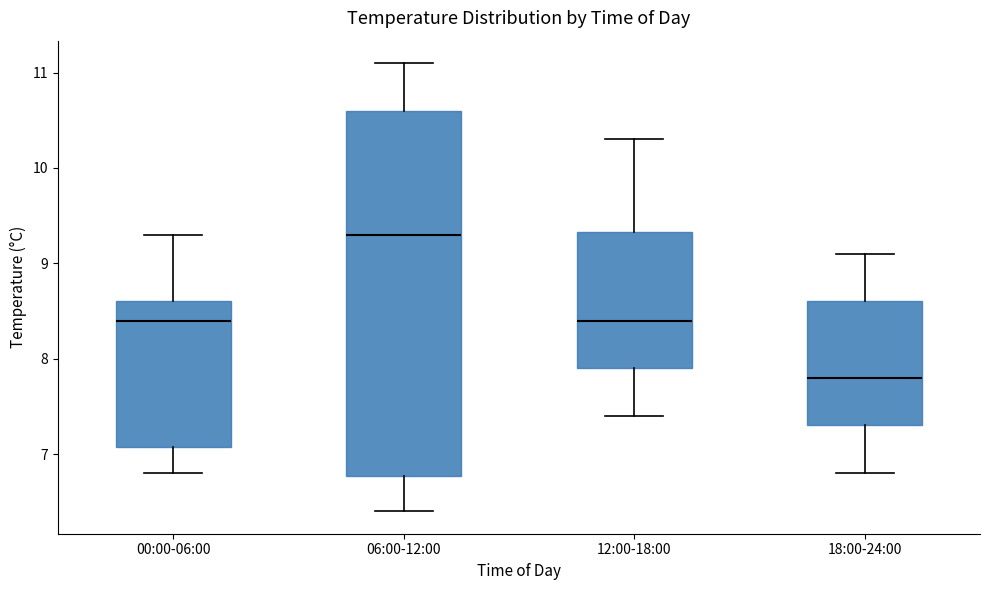

Comparing the boxes themselves (not the whiskers), which one is the tallest?

06:00-12:00